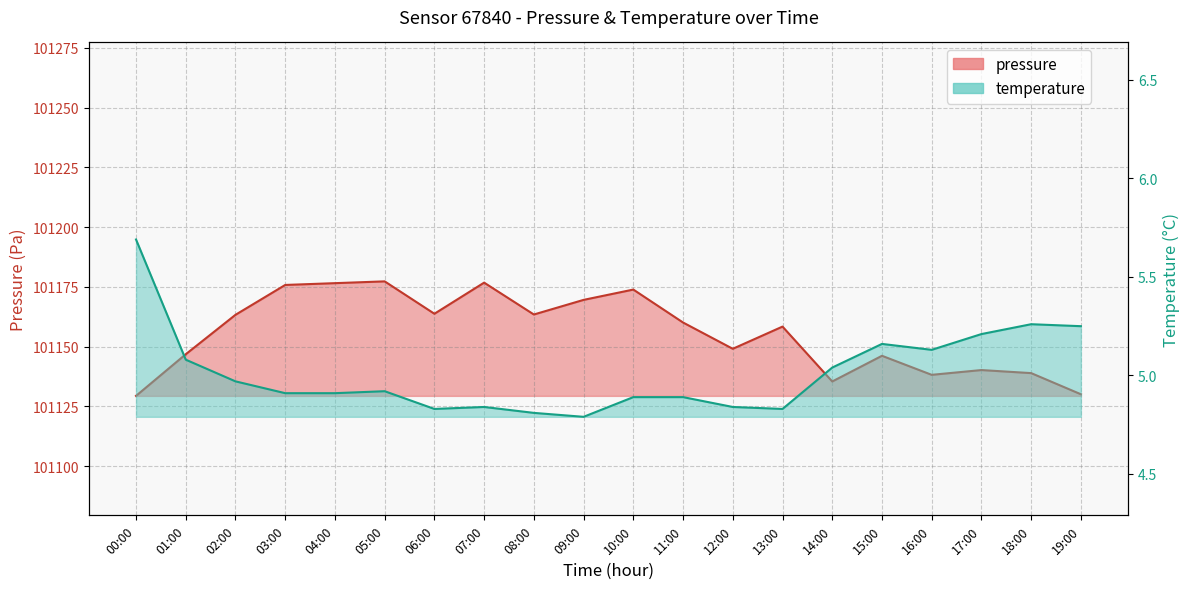

What position from the left is 17:00?

18